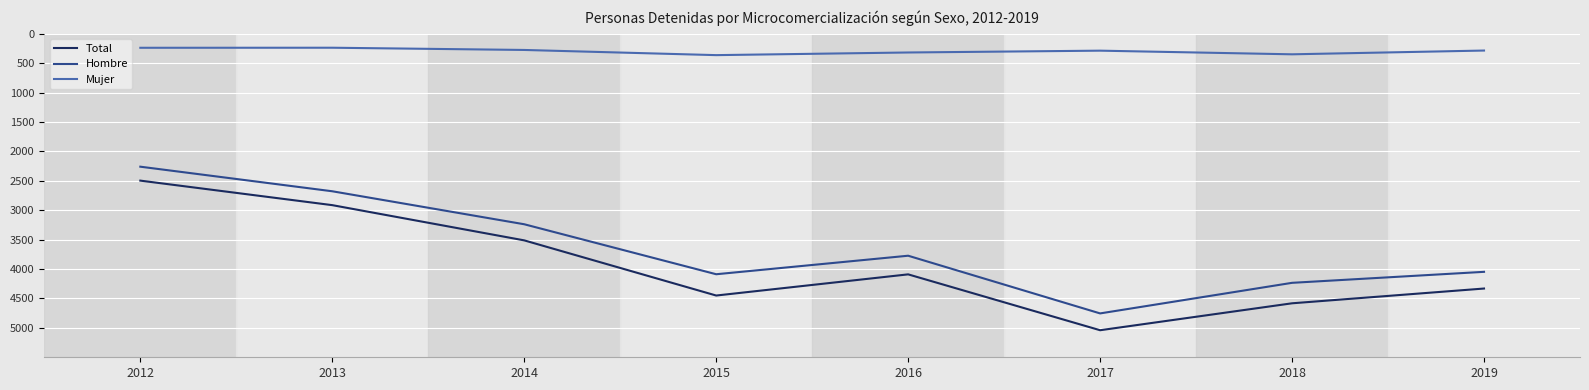

What is the spread (max minus min) of values at 2012?

2259